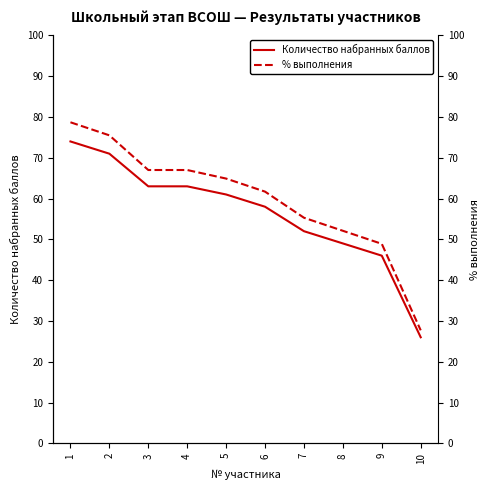

Reading right to left, what are all the values shown in this chart?

Количество набранных баллов: 10=26.0	9=46.0	8=49.0	7=52.0	6=58.0	5=61.0	4=63.0	3=63.0	2=71.0	1=74.0
% выполнения: 10=27.7	9=48.9	8=52.1	7=55.3	6=61.7	5=64.9	4=67.0	3=67.0	2=75.5	1=78.7